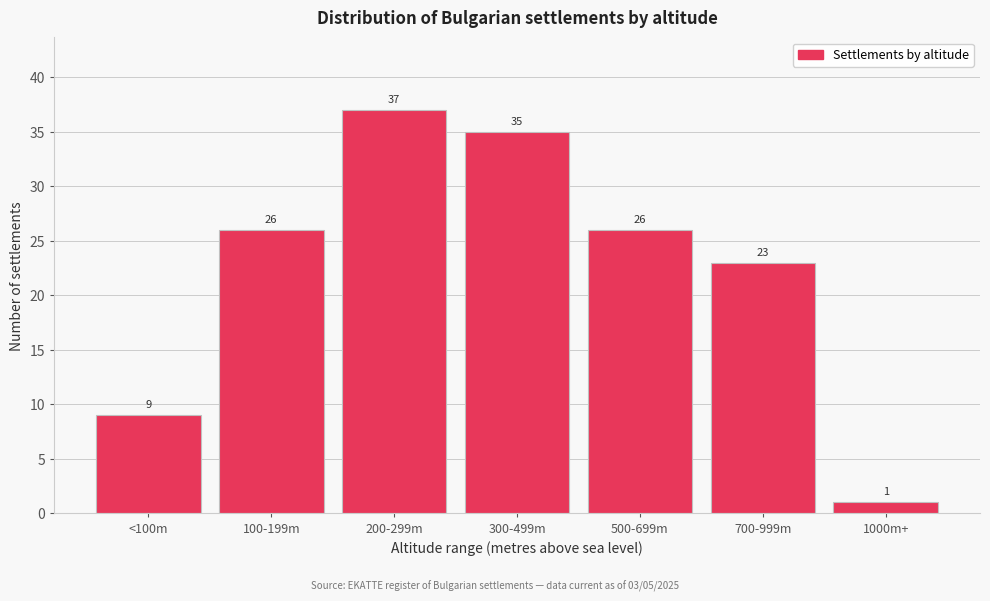

Reading left to right, list all the values displayed in this chart.

<100m=9	100-199m=26	200-299m=37	300-499m=35	500-699m=26	700-999m=23	1000m+=1